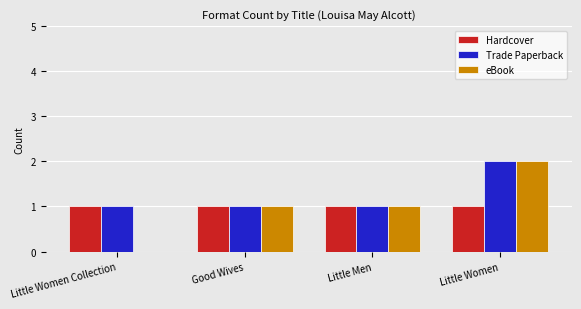

What is the maximum value for Trade Paperback?

2